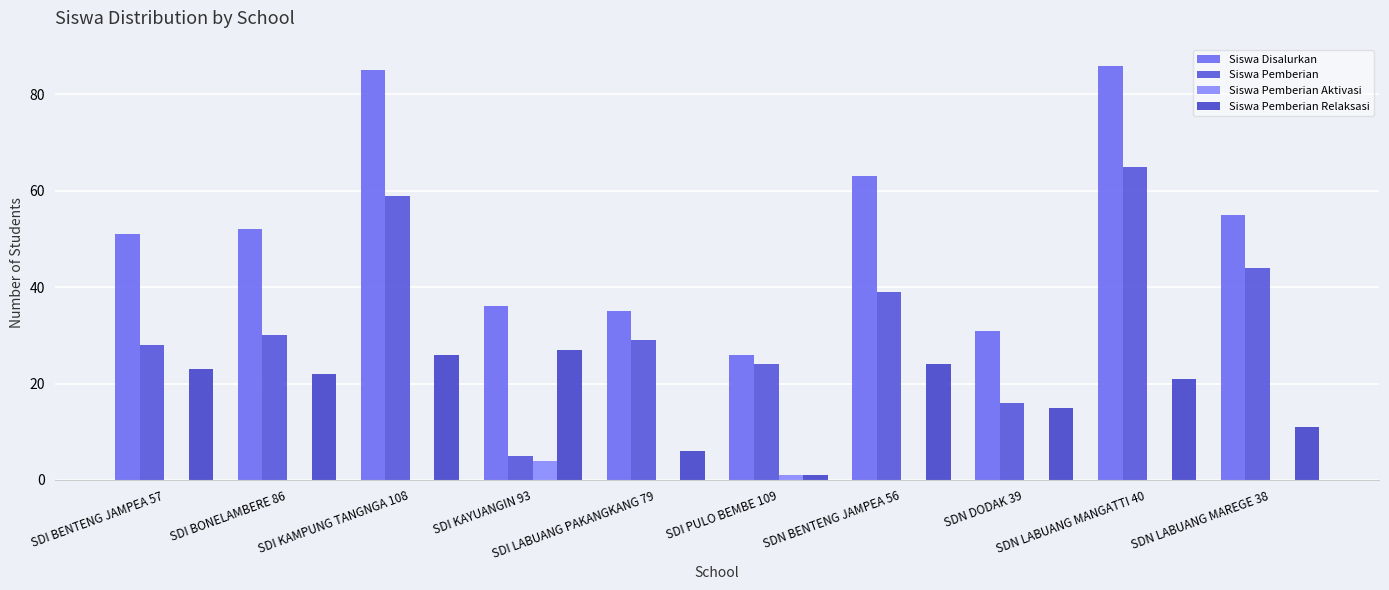

Rank the series at SDI BONELAMBERE 86 from lowest to highest value.

Siswa Pemberian Aktivasi, Siswa Pemberian Relaksasi, Siswa Pemberian, Siswa Disalurkan